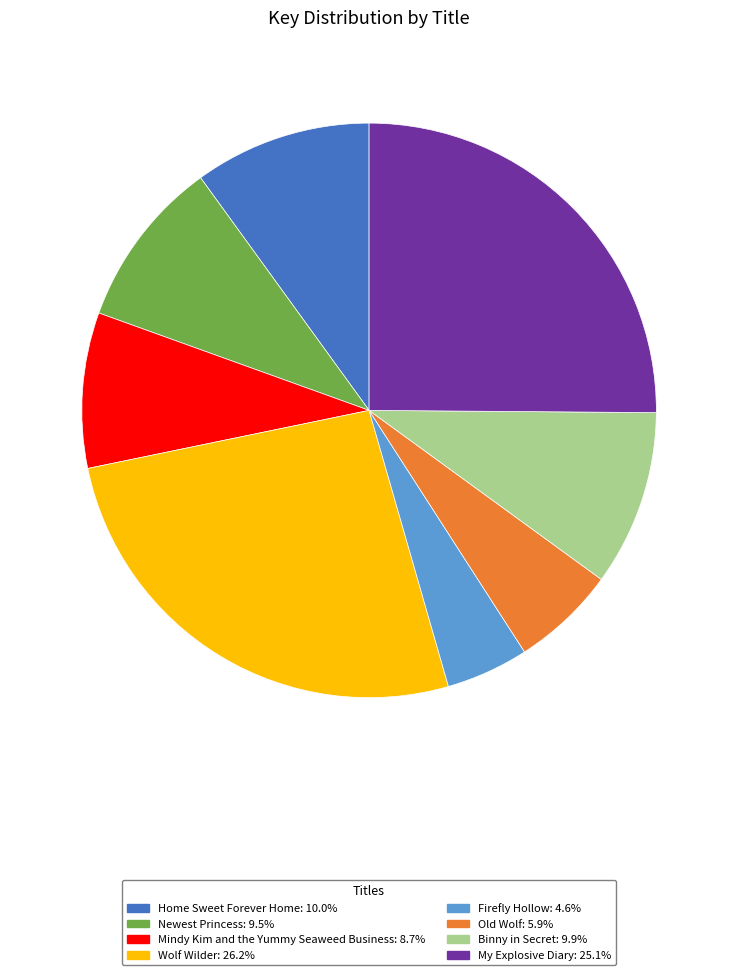

What is the ratio of the value at Home Sweet Forever Home: 10.0% to the value at Wolf Wilder: 26.2%?

0.4